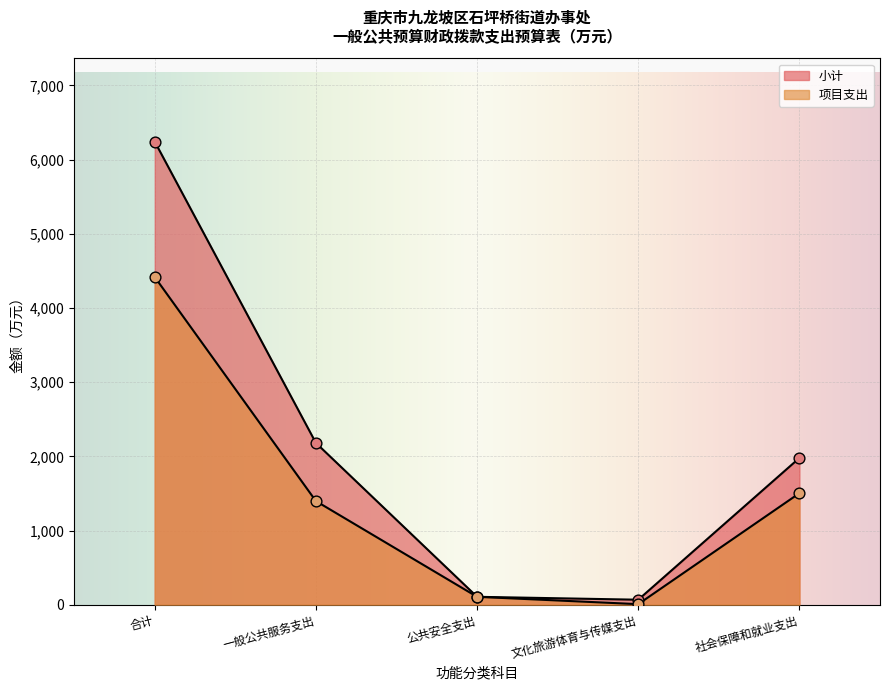

What is the total value across all series at 公共安全支出?

213.2